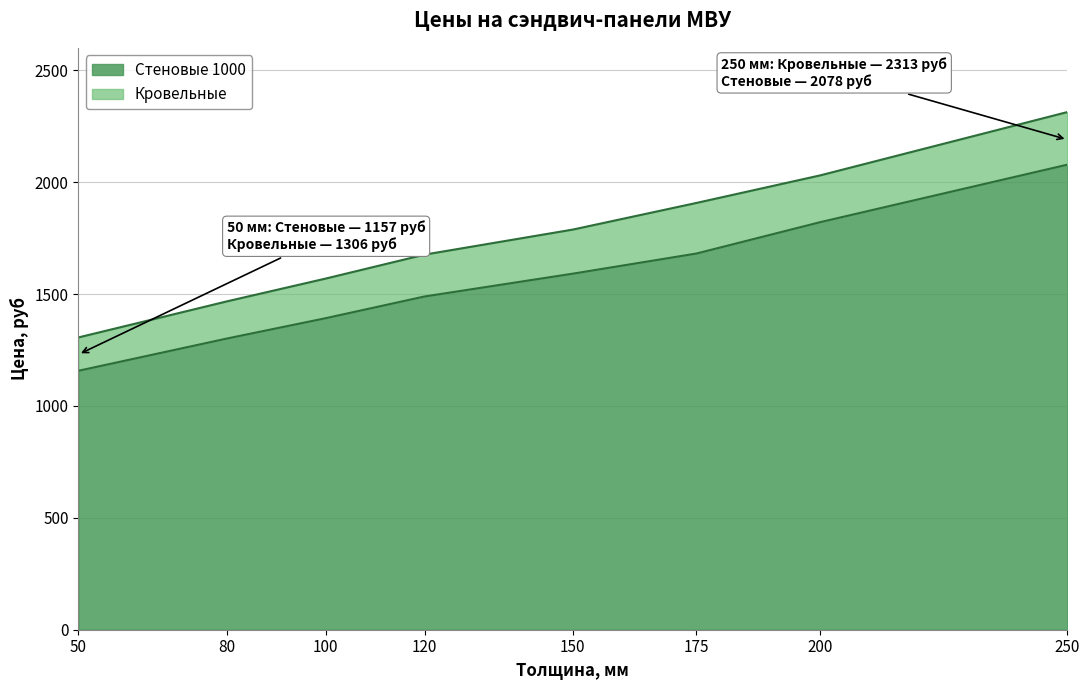

Rank the series by their maximum value, from highest to lowest.

Кровельные, Стеновые 1000